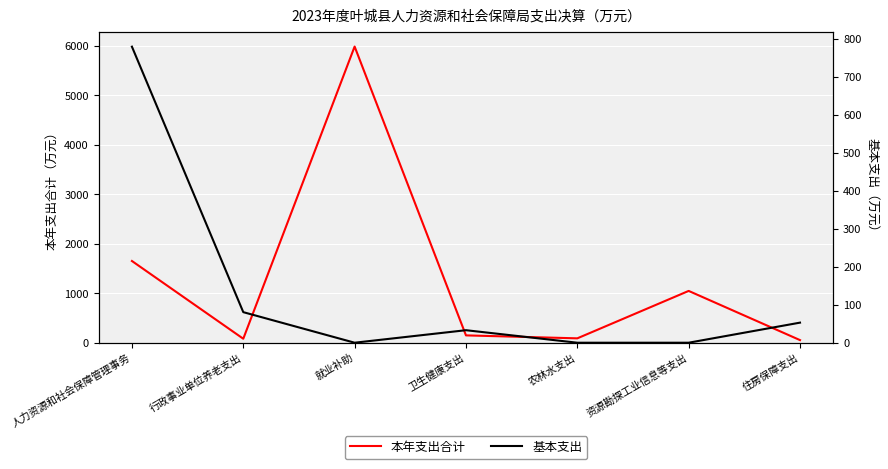

Rank the categories by 基本支出 value from lowest to highest.

就业补助, 农林水支出, 资源勘探工业信息等支出, 卫生健康支出, 住房保障支出, 行政事业单位养老支出, 人力资源和社会保障管理事务